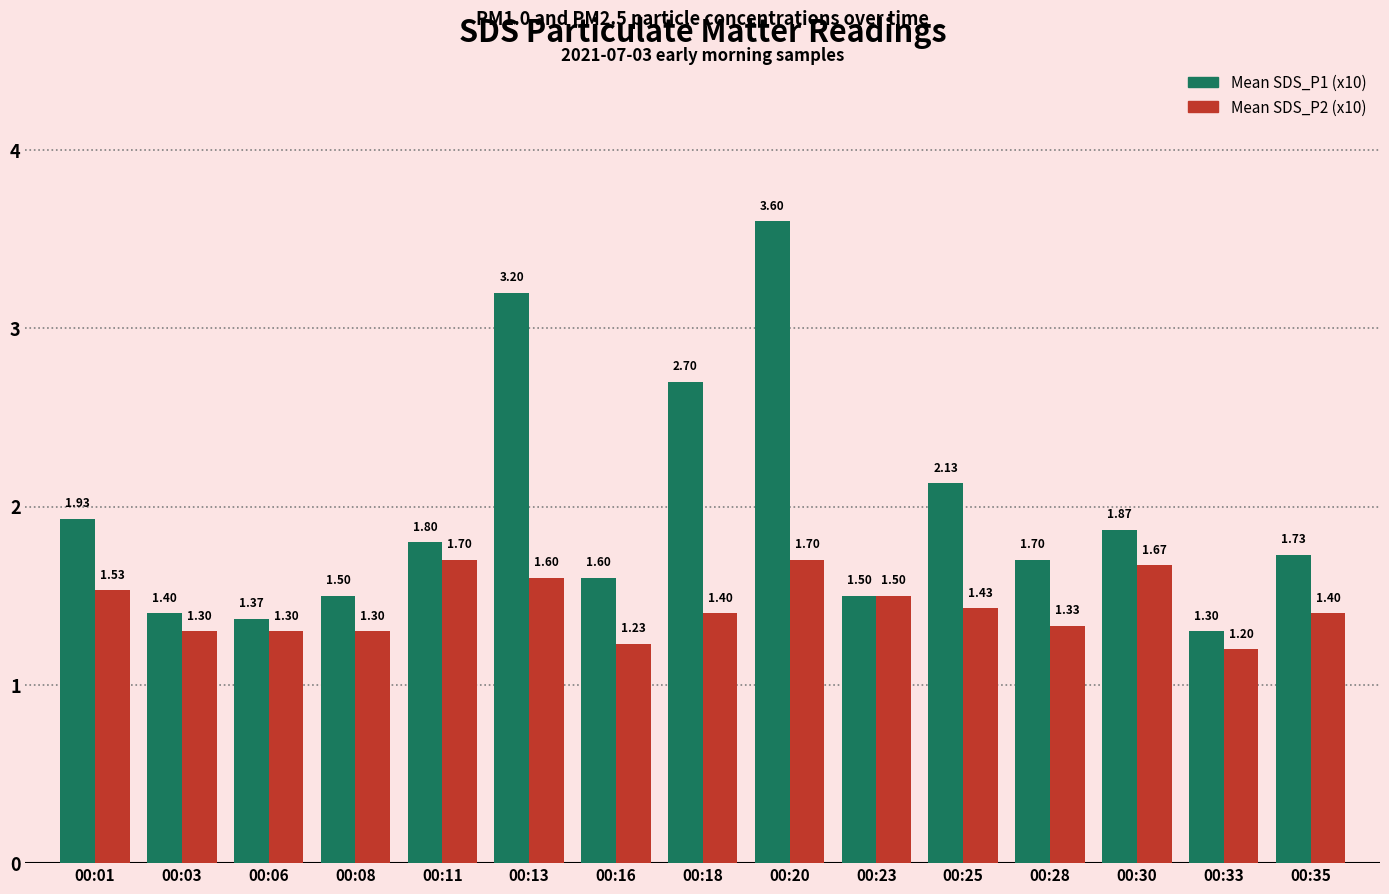

What is the sum of all Mean SDS_P2 (x10) values?

21.6